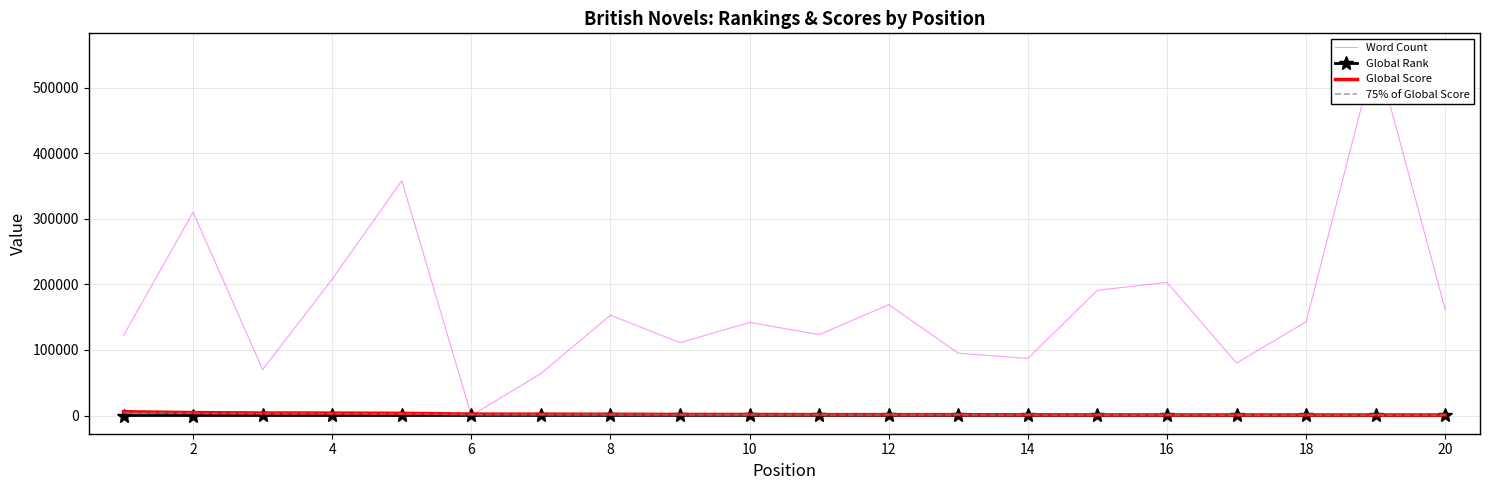

Reading left to right, what are all the values shown in this chart?

Word Count: 122189.0	310000.0	70000.0	208000.0	358000.0	0.0	64000.0	153000.0	111025.0	142000.0	123378.0	169000.0	95000.0	87022.0	190983.0	203000.0	80000.0	143000.0	555000.0	161460.0
Global Rank: 10.0	23.0	35.0	38.0	45.0	95.0	113.0	125.0	158.0	167.0	209.0	216.0	232.0	286.0	329.0	333.0	363.0	372.0	388.0	393.0
Global Score: 5778.0	4462.0	3849.0	3707.0	3361.0	2179.0	2082.0	1937.0	1643.0	1604.0	1371.0	1341.0	1288.0	1102.0	997.0	987.0	910.0	888.0	860.0	854.0
75% of Global Score: 4333.5	3346.5	2886.8	2780.2	2520.8	1634.2	1561.5	1452.8	1232.2	1203.0	1028.2	1005.8	966.0	826.5	747.8	740.2	682.5	666.0	645.0	640.5